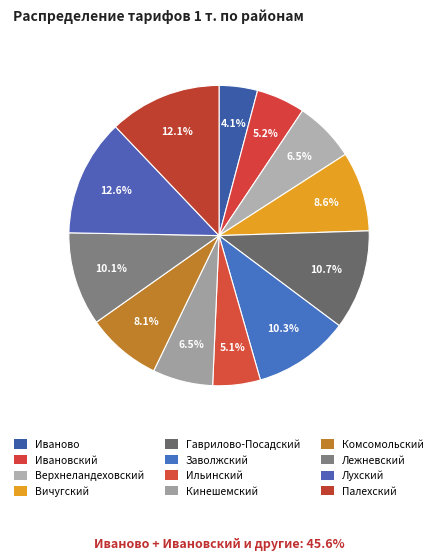

What is the change in value from Ильинский to Лухский?

+18100